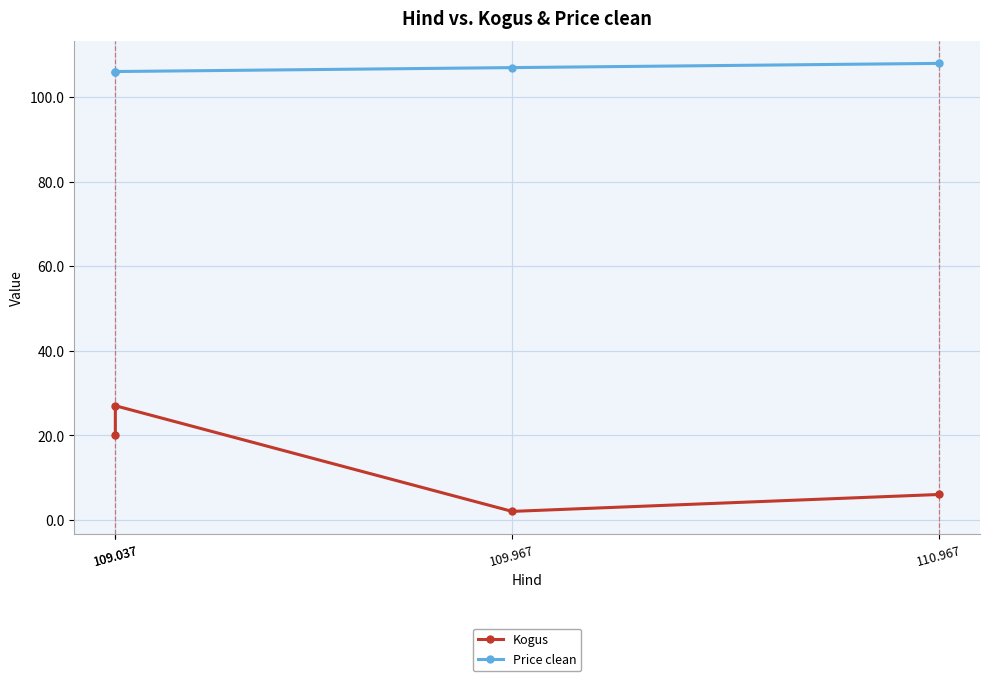

True or false: Kogus has more than 2 points higher than both neighbors.

False